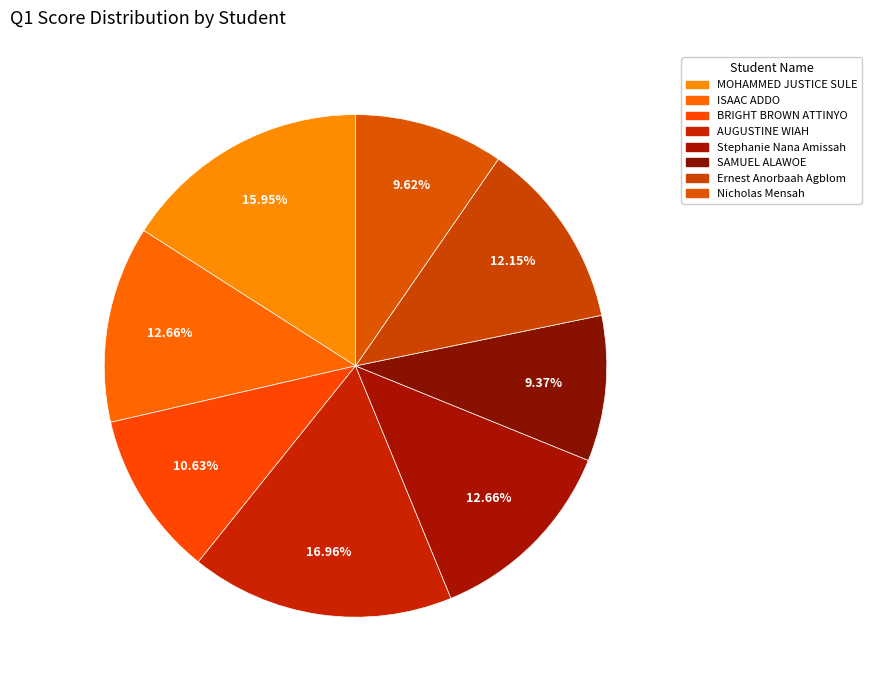

How many segments does this pie chart have?

8